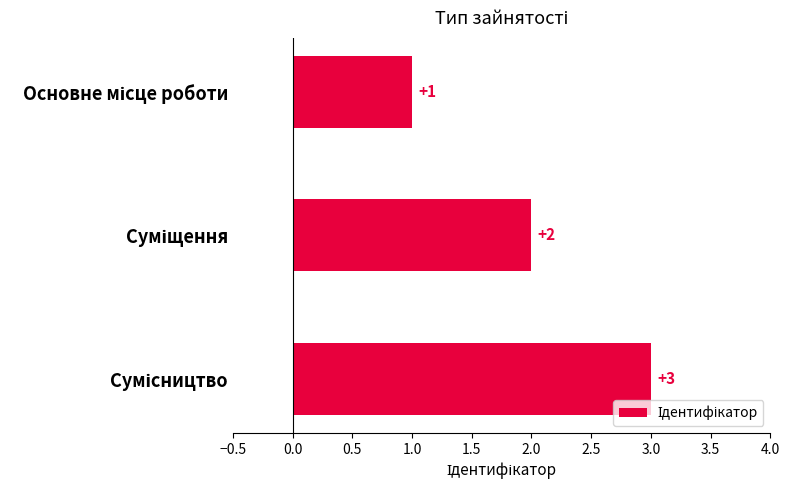

Are the bars grouped side by side (vs. stacked)?

No